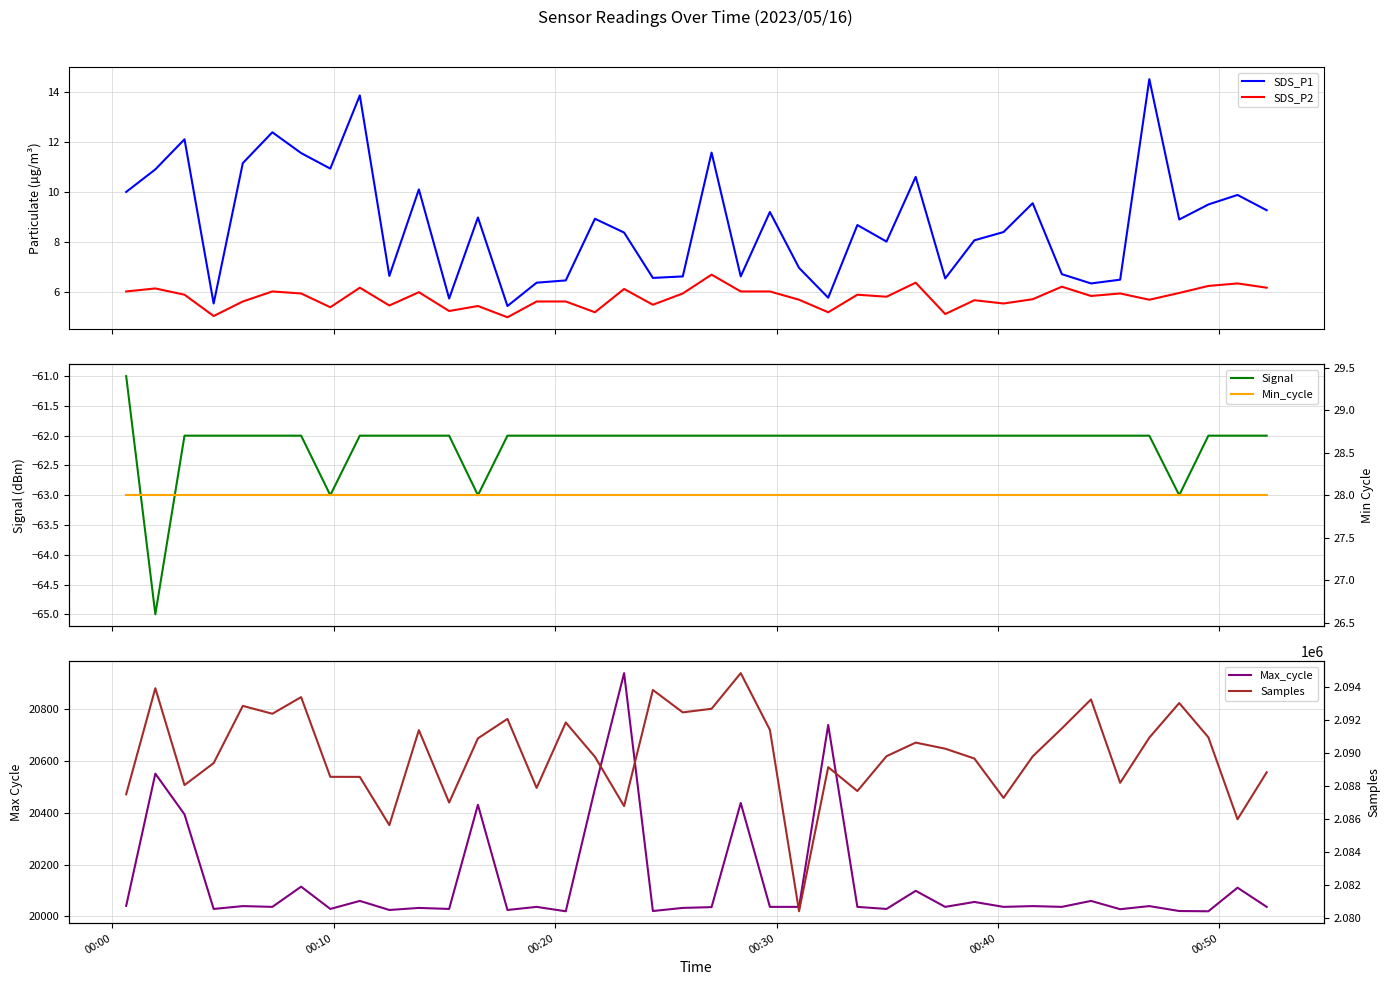

True or false: SDS_P1 and SDS_P2 cross at least once.

False